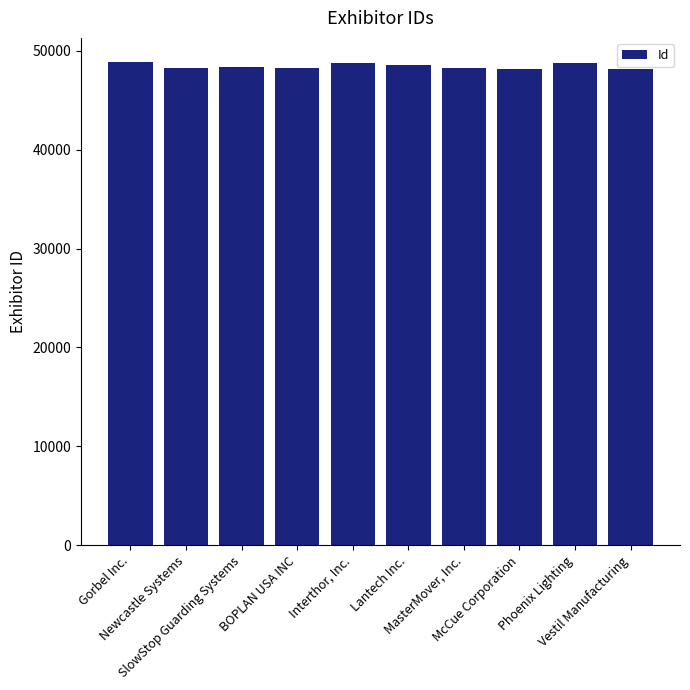

What is the difference between the values at SlowStop Guarding Systems and BOPLAN USA INC?

120